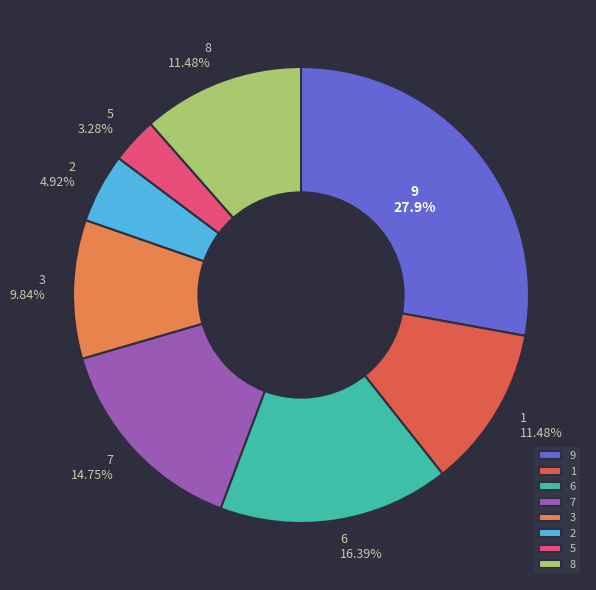

Is there a majority slice in this chart?

No